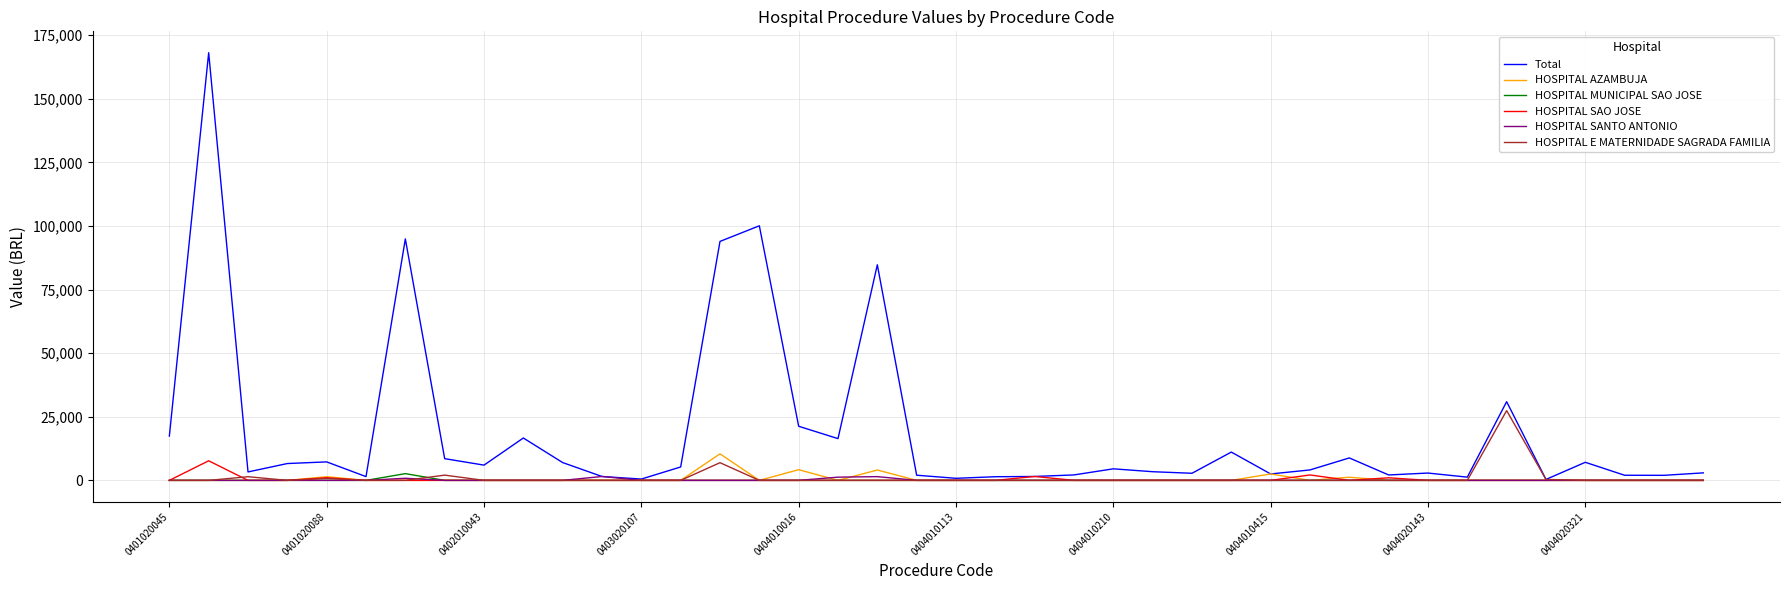

What is the difference between the maximum and minimum values in the HOSPITAL SANTO ANTONIO series?

1528.7